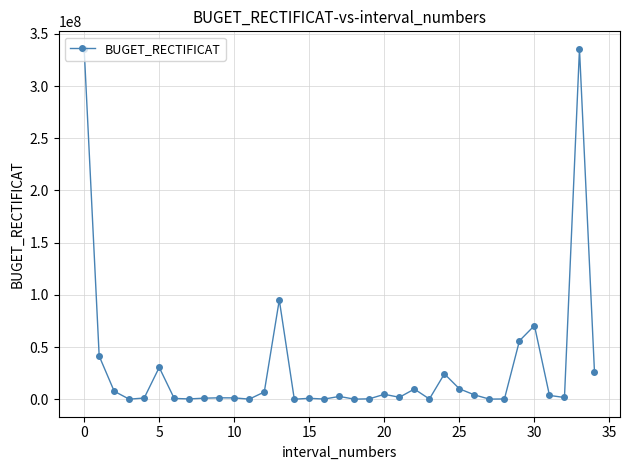

What is the difference between the maximum and minimum values?

335637000